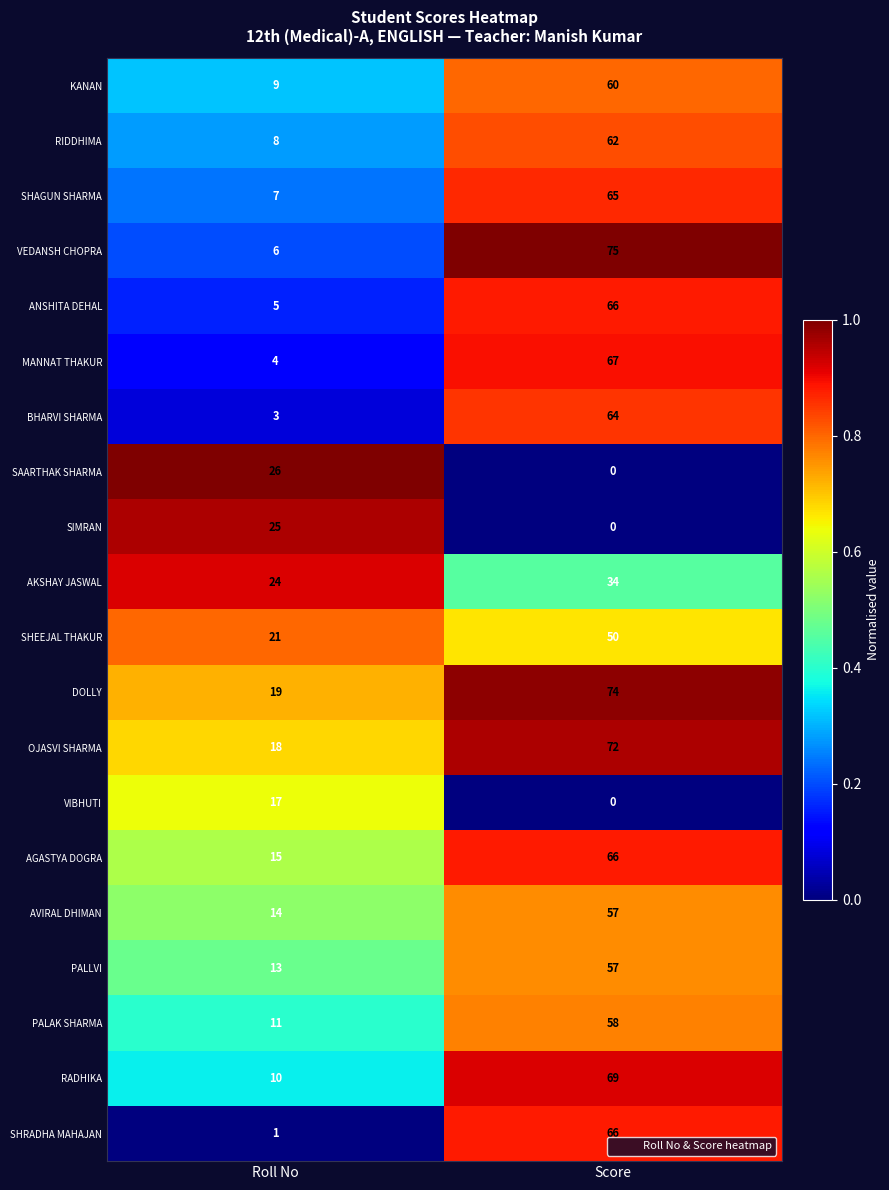

At which label is KANAN closest to 34?

Roll No